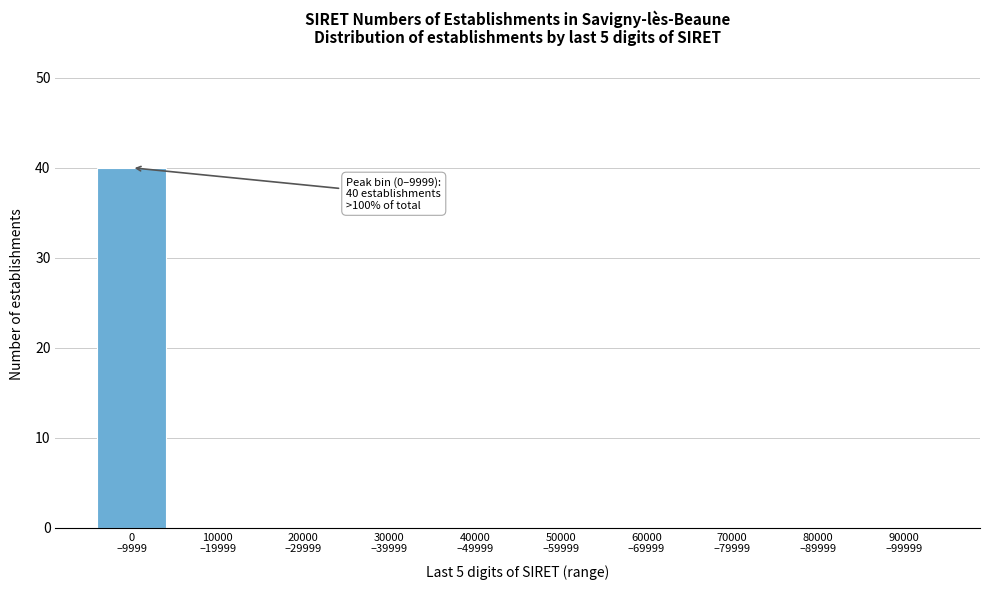

What is the sum of all values?

40